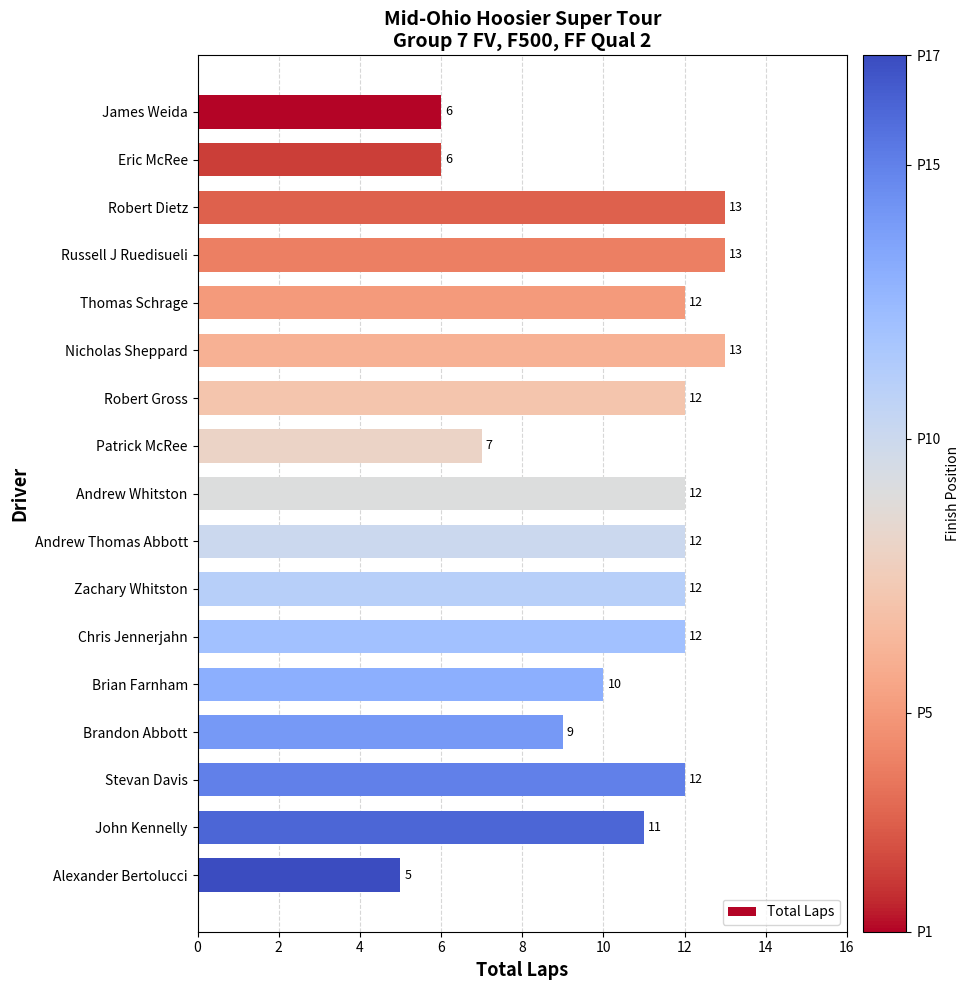

What is the sum of all values?

177